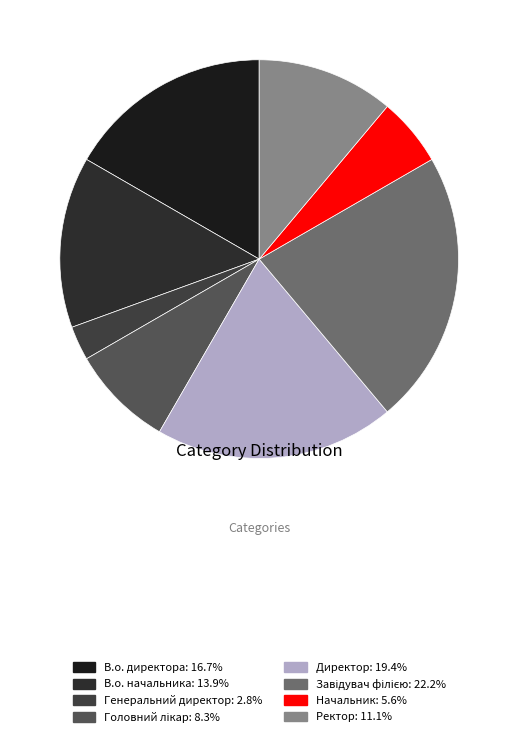

Rank the categories by value from highest to lowest.

Завідувач філією, Директор, В.о. директора, В.о. начальника, Ректор, Головний лікар, Начальник, Генеральний директор